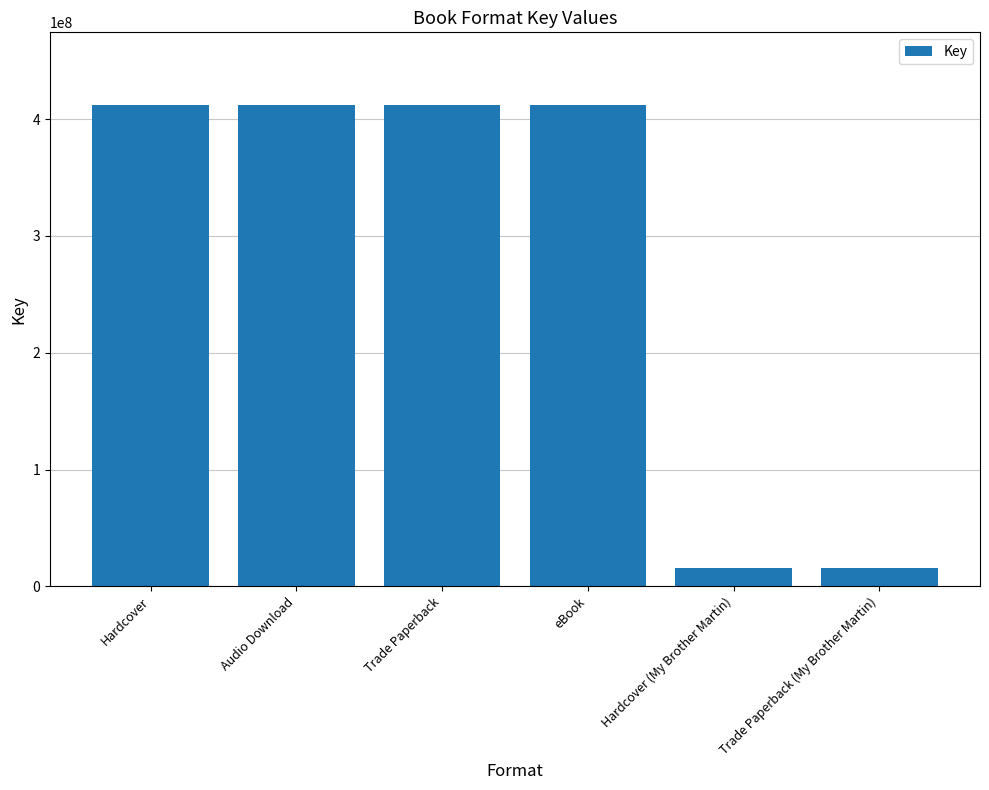

How many values are between 15675890 and 412394819?

6